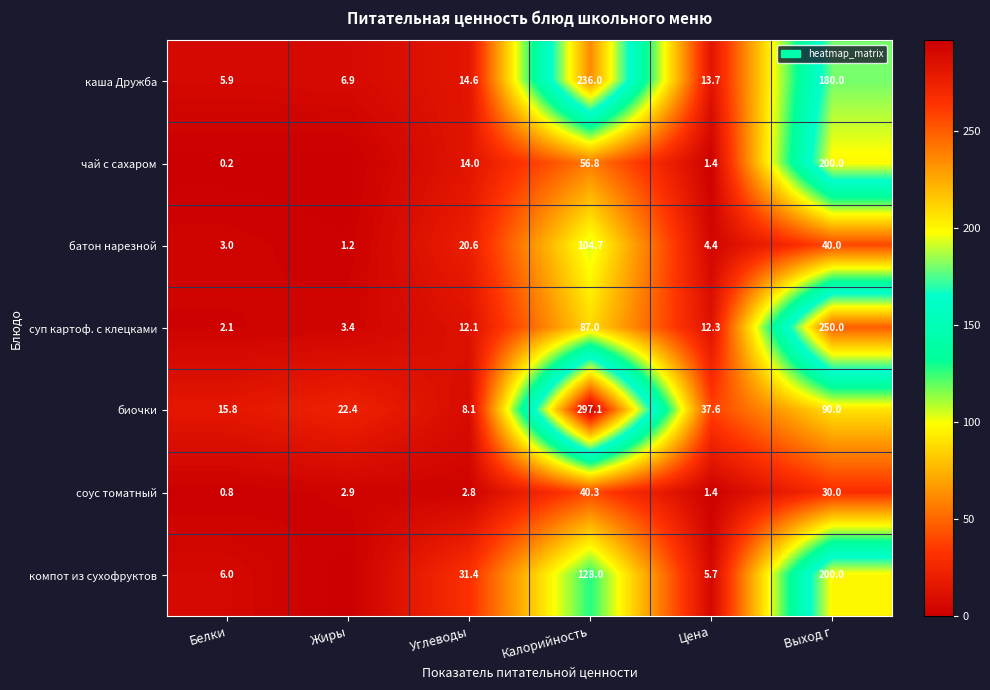

How many values in the биочки series exceed 37?

3